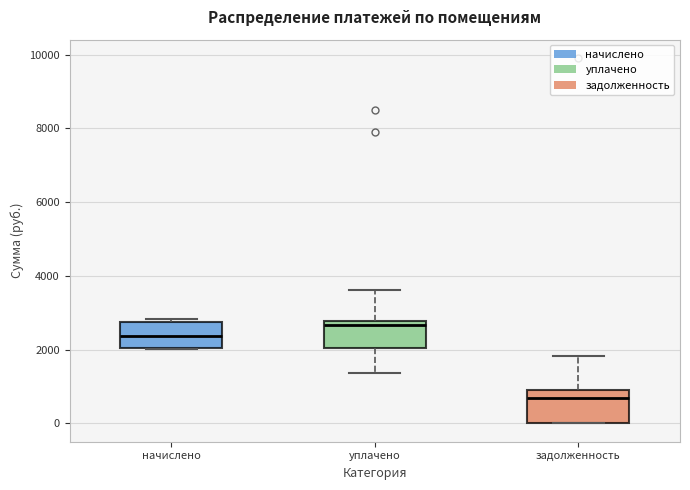

Reading left to right, transcribe this box plot: for each box, give where its median line is, the range the box spans, and where its two whiskers end, as read against the y-axis. The values are not printed on the chart, so give them approximately, as read against the axis.

начислено: median 2400, box 2000 to 2800, whiskers 2000 to 2800 (just above the box's upper edge)
уплачено: median 2600, box 2000 to 2800, whiskers 1400 to 3600
задолженность: median 600, box 0 to 1000, whiskers 0 to 1800